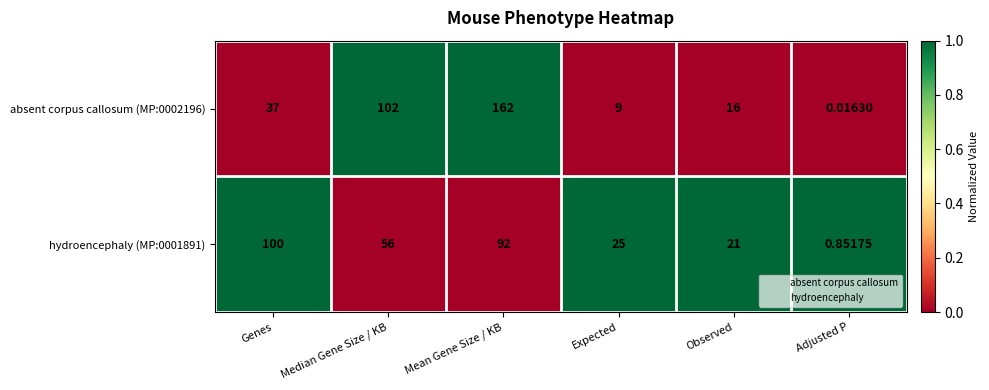

List the labels in order of hydroencephaly (MP:0001891) value, smallest first.

Adjusted P, Observed, Expected, Median Gene Size / KB, Mean Gene Size / KB, Genes